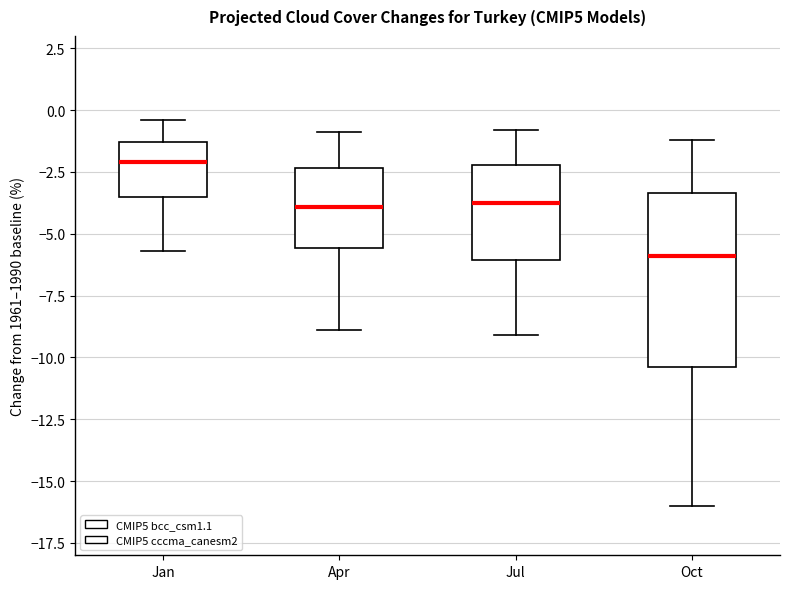

Reading left to right, transcribe this box plot: for each box, give where its median line is, the range the box spans, and where its two whiskers end, as read against the y-axis. The values are not printed on the chart, so give them approximately, as read against the axis.

Jan: median -2.0, box -3.5 to -1.5, whiskers -5.5 to -0.5
Apr: median -4.0, box -5.5 to -2.5, whiskers -9.0 to -1.0
Jul: median -3.5, box -6.0 to -2.0, whiskers -9.0 to -1.0
Oct: median -6.0, box -10.5 to -3.5, whiskers -16.0 to -1.0